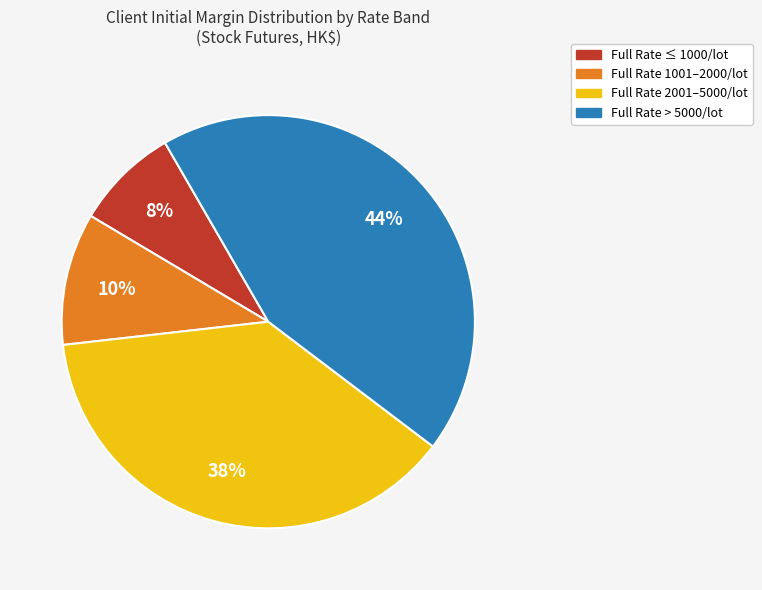

Is there a majority slice in this chart?

No